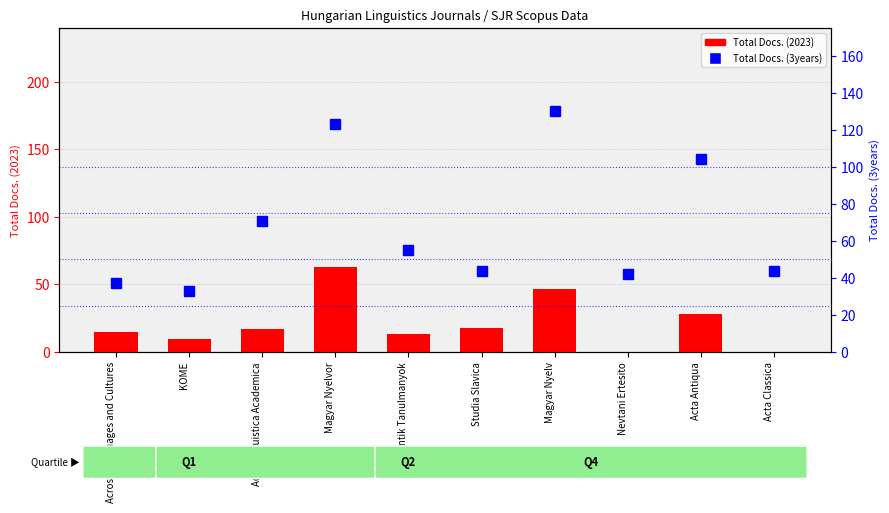

Reading right to left, what are all the values shown in this chart?

Total Docs. (2023): 0	28	0	47	18	13	63	17	10	15
Total Docs. (3years): 44	104	42	130	44	55	123	71	33	37